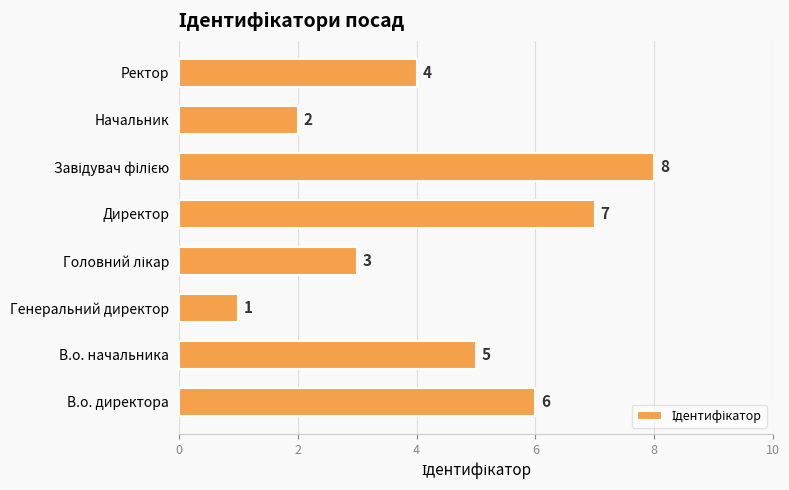

What is the difference between the maximum and minimum values?

7